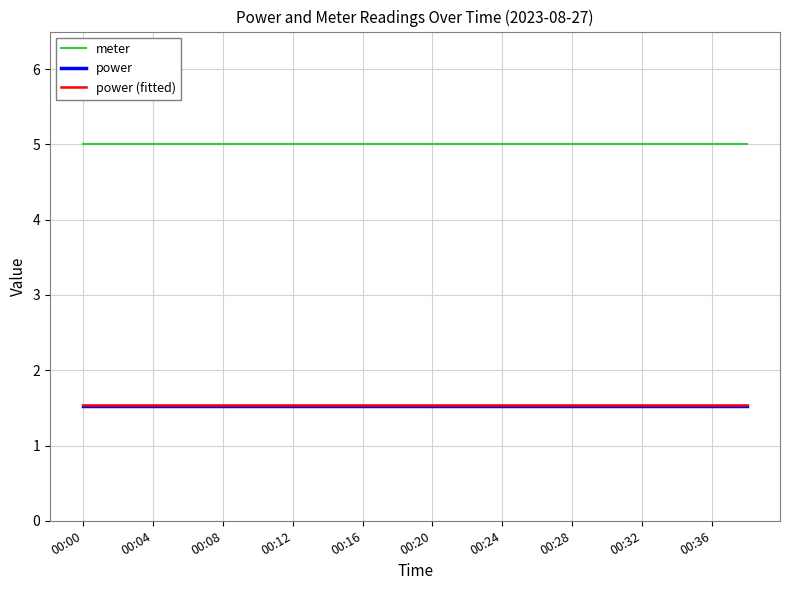

At how many categories does at least one series exceed 2?

20